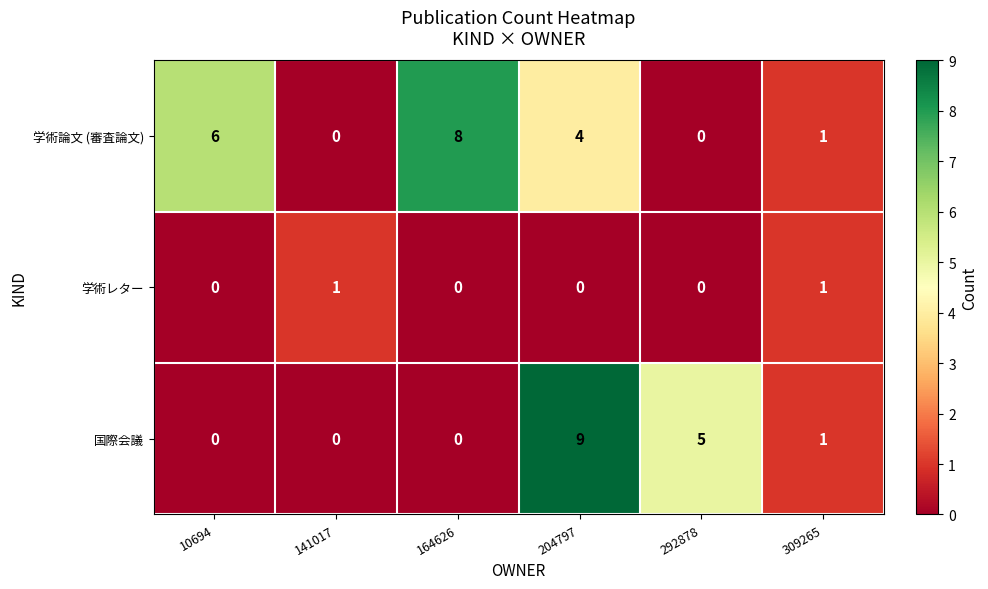

Reading left to right, list all the values displayed in this chart.

学術論文 (審査論文): 6	0	8	4	0	1
学術レター: 0	1	0	0	0	1
国際会議: 0	0	0	9	5	1